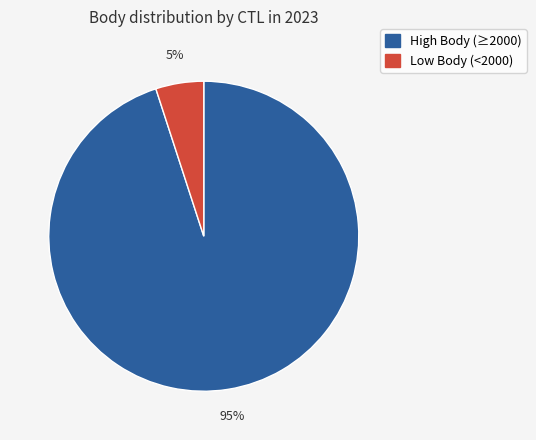

To the nearest percent, what is the average slice percentage?

50%